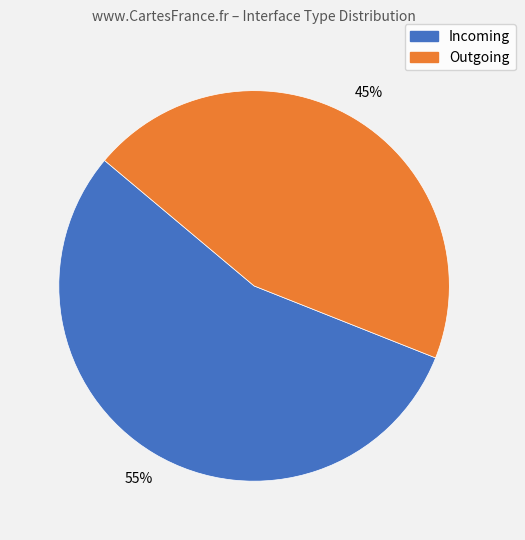

Rank the categories by value from lowest to highest.

Outgoing, Incoming